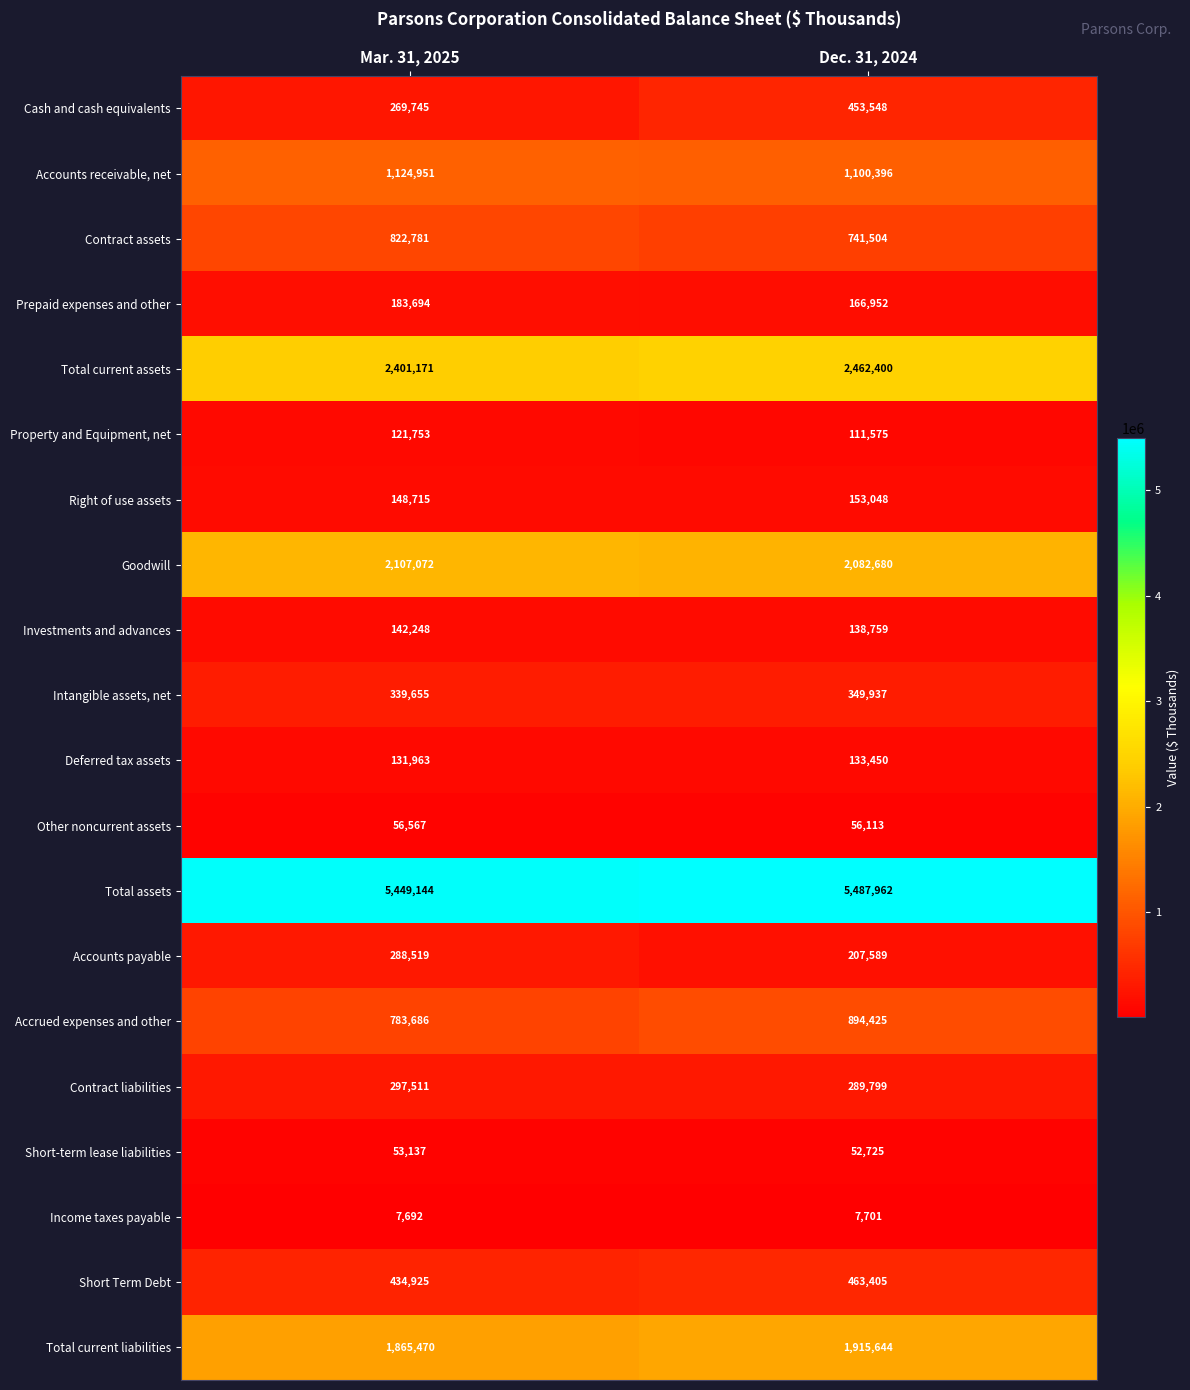

Where is Total current assets nearest to the value 2431785?

Mar. 31, 2025